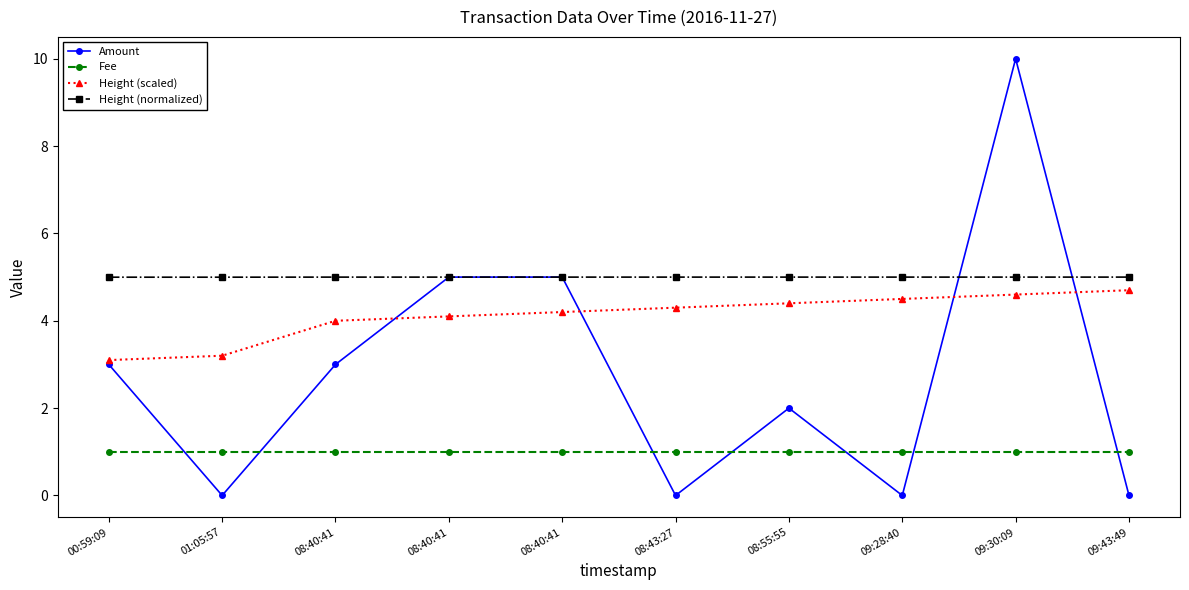

How many lines are shown in the chart?

4